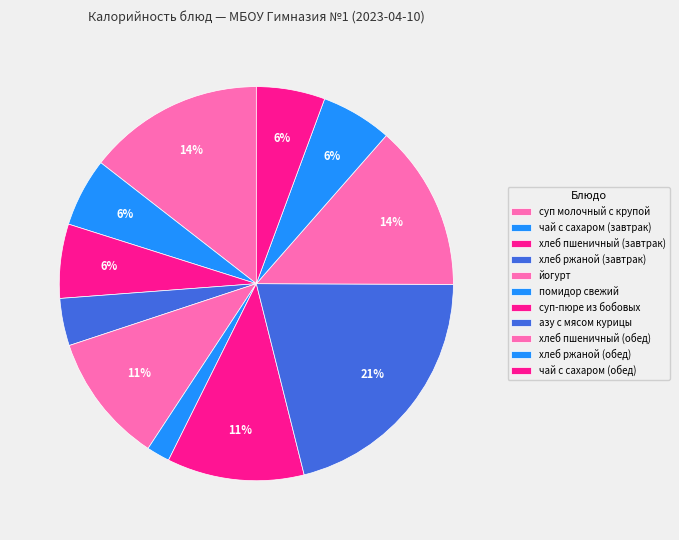

Which slice is the smallest?

помидор свежий